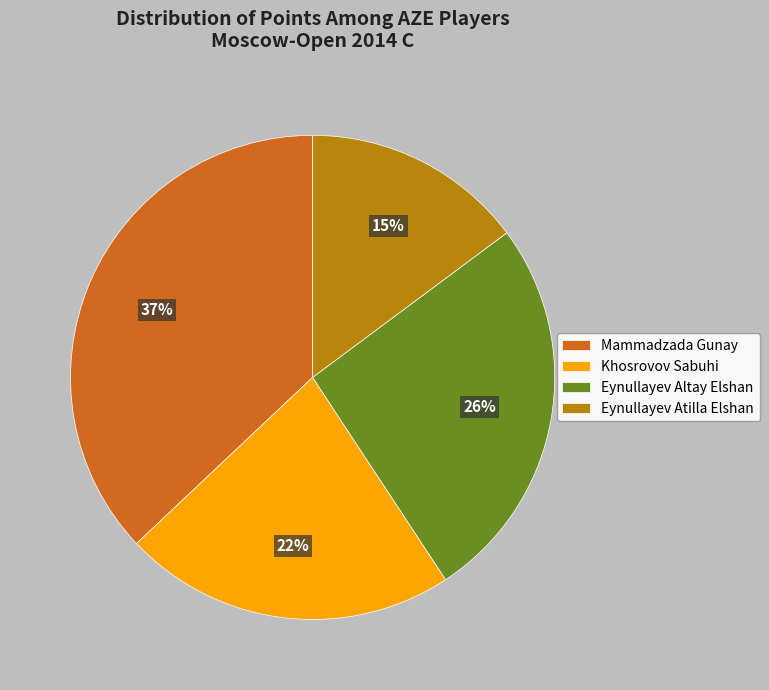

Does Eynullayev Altay Elshan account for over 50% of the chart?

No